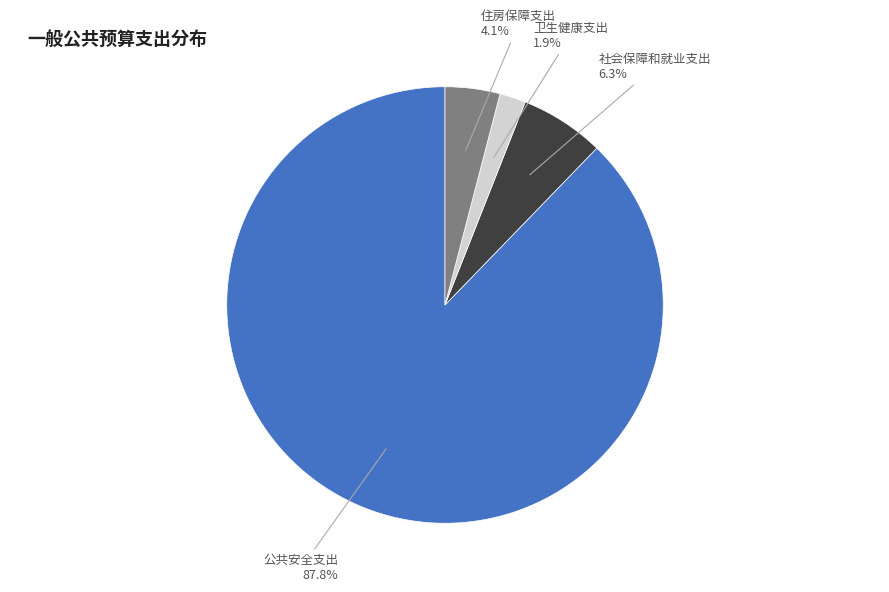

Does any single category account for the majority?

Yes